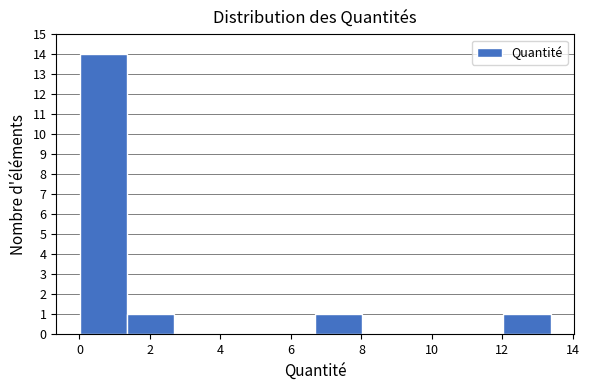

How tall is the bar that spans 0.0 to 1.4 on the x-axis? Neither the bar edges nor the heights are printed on the chart, so give them approximately, as read against the axes.

14